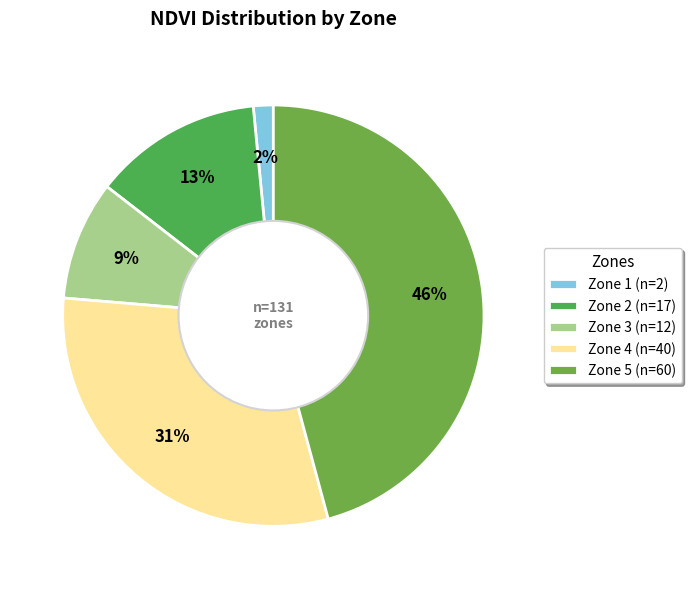

Is the sum of Zone 1 and Zone 5 greater than half?

No